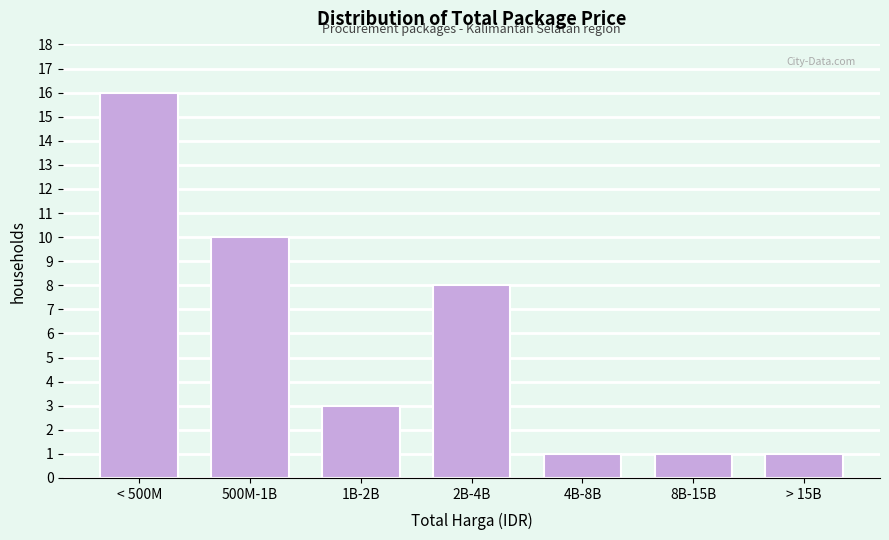

Reading left to right, extract all data points from this chart.

16	10	3	8	1	1	1